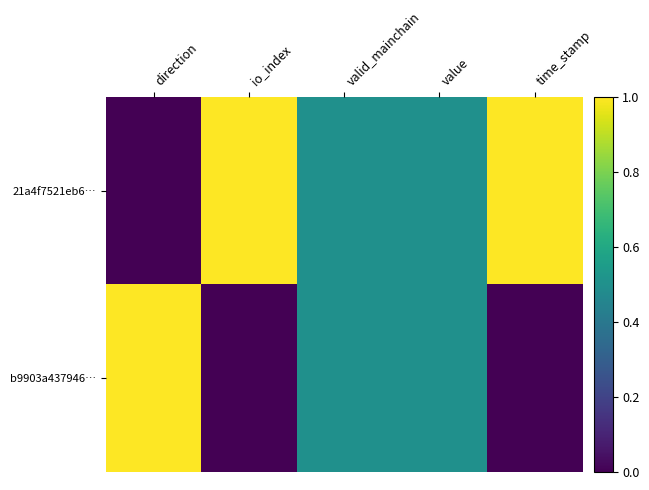

How many categories are shown in the chart?

5